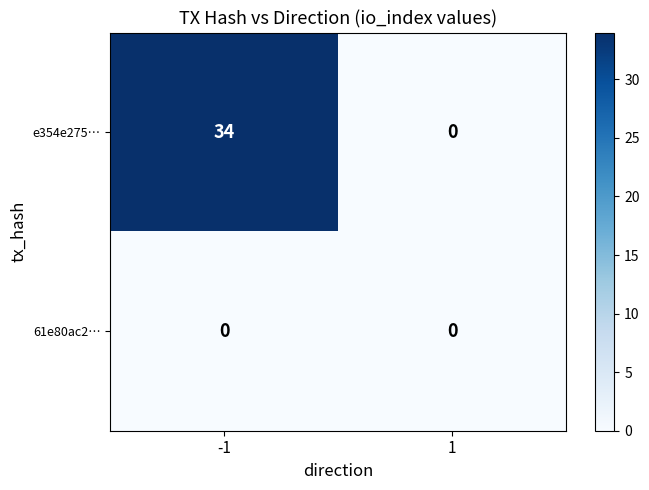

Reading left to right, extract all data points from this chart.

e354e275…: -1=34	1=0
61e80ac2…: -1=0	1=0